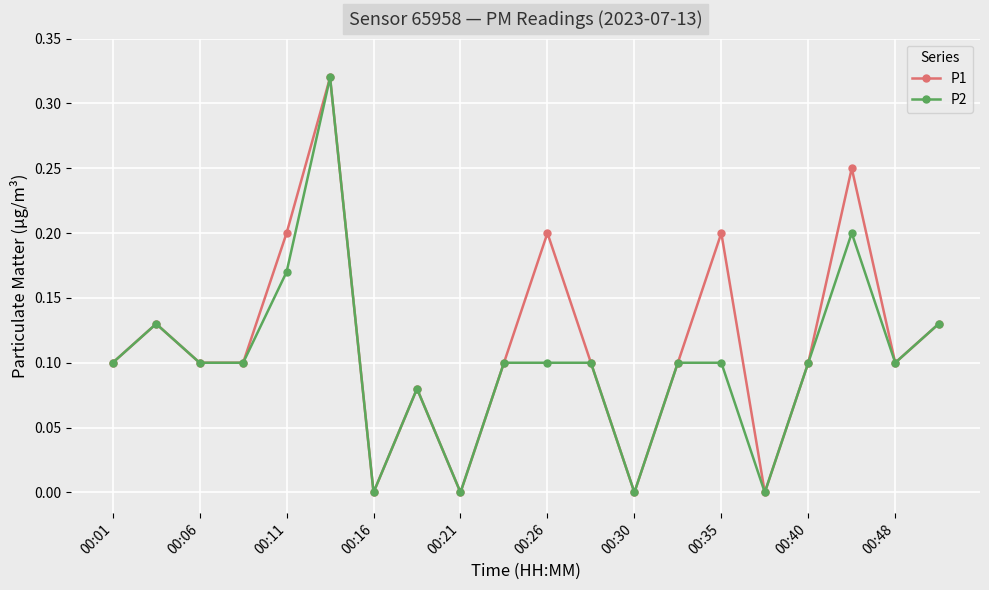

True or false: P1 has more than 0 points higher than both neighbors.

True